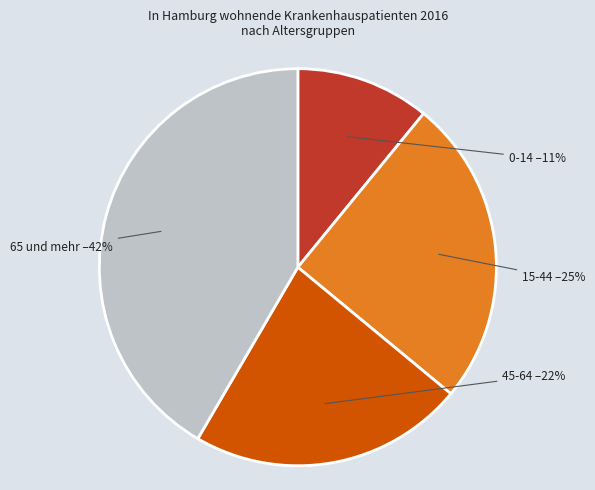

Is 0-14 the majority of the pie?

No